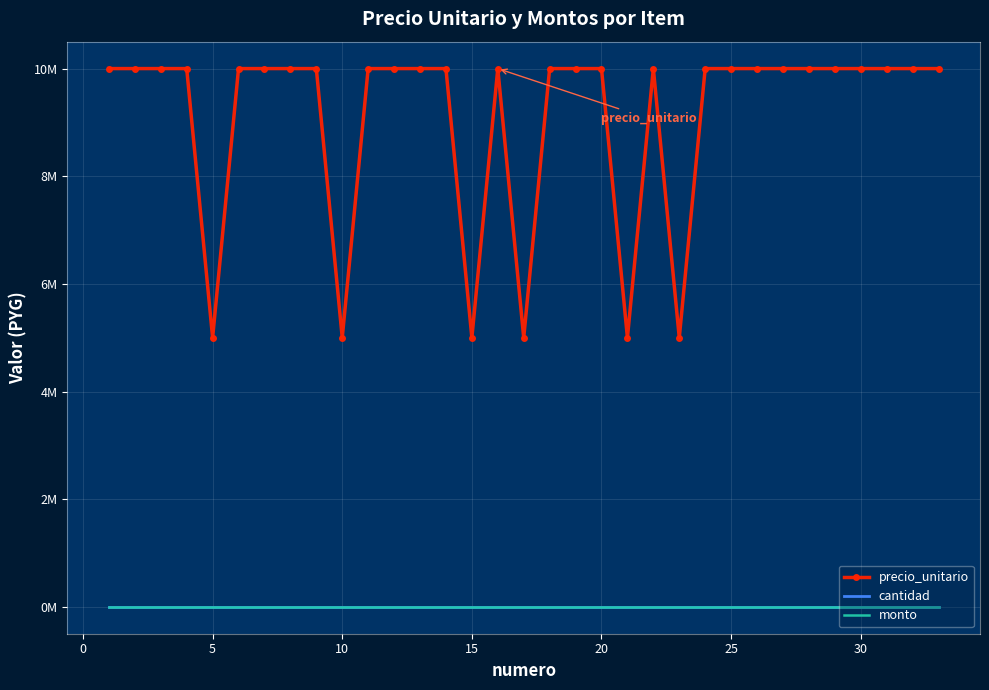

Reading right to left, what are all the values shown in this chart?

precio_unitario: 10000000	10000000	10000000	10000000	10000000	10000000	10000000	10000000	10000000	10000000	5000000	10000000	5000000	10000000	10000000	10000000	5000000	10000000	5000000	10000000	10000000	10000000	10000000	5000000	10000000	10000000	10000000	10000000	5000000	10000000	10000000	10000000	10000000
cantidad: 0	0	0	0	0	0	0	0	0	0	0	0	0	0	0	0	0	0	0	0	0	0	0	0	0	0	0	0	0	0	0	0	0
monto: 0	0	0	0	0	0	0	0	0	0	0	0	0	0	0	0	0	0	0	0	0	0	0	0	0	0	0	0	0	0	0	0	0